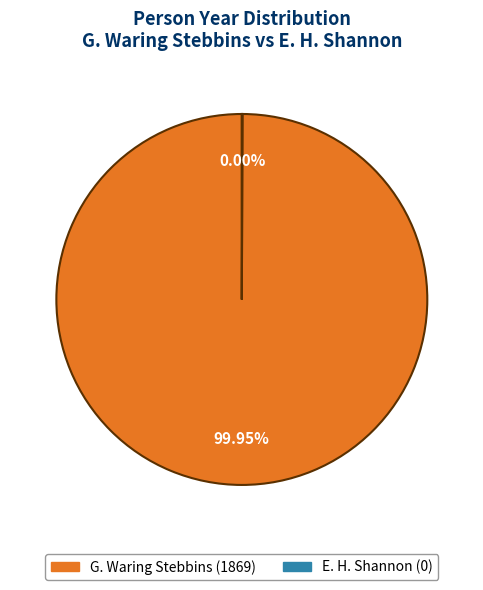

Which category accounts for the majority?

G. Waring Stebbins